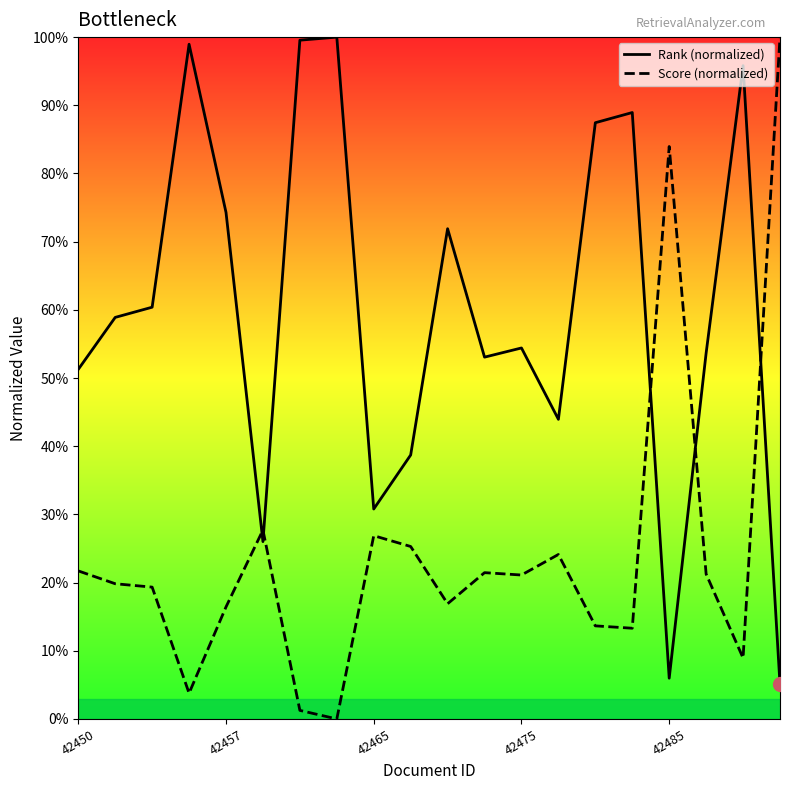

Between 8 and 10, which is larger?

10